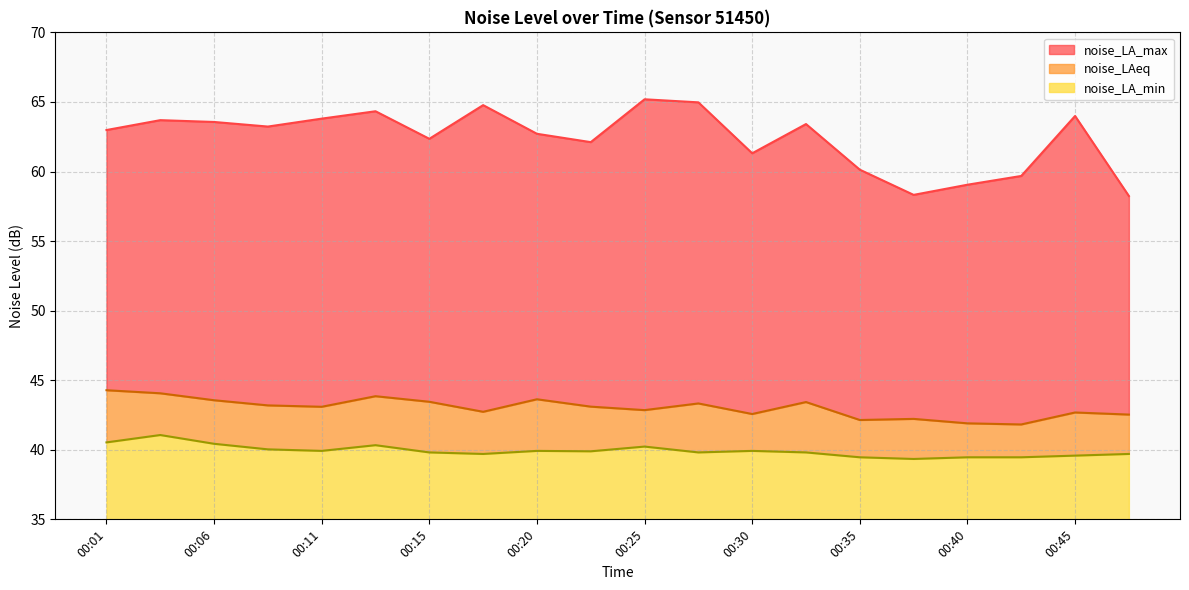

Where is the first local maximum for noise_LA_max?

00:03